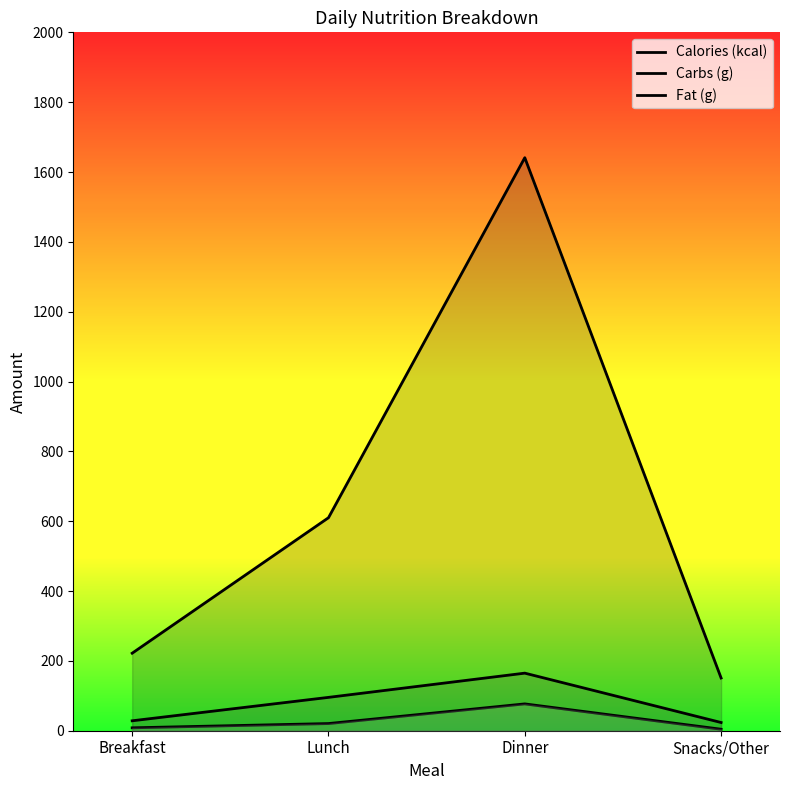

In Carbs (g), how many points are higher than both neighbors (excluding endpoints)?

1